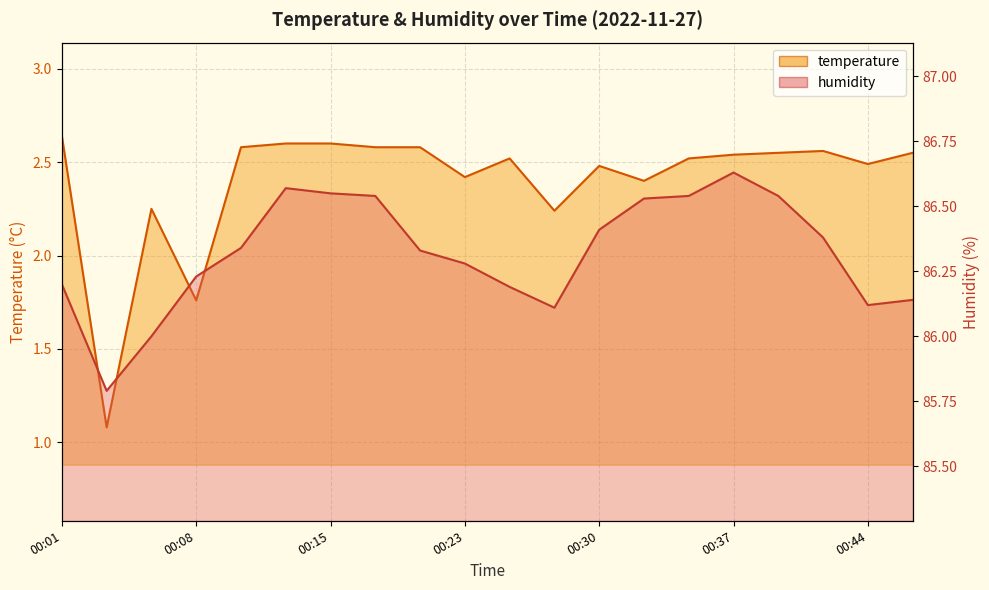

Reading left to right, extract all data points from this chart.

temperature line: 2.6	1.1	2.2	1.8	2.6	2.6	2.6	2.6	2.6	2.4	2.5	2.2	2.5	2.4	2.5	2.5	2.5	2.6	2.5	2.5
humidity line: 86.2	85.8	86.0	86.2	86.3	86.6	86.5	86.5	86.3	86.3	86.2	86.1	86.4	86.5	86.5	86.6	86.5	86.4	86.1	86.1